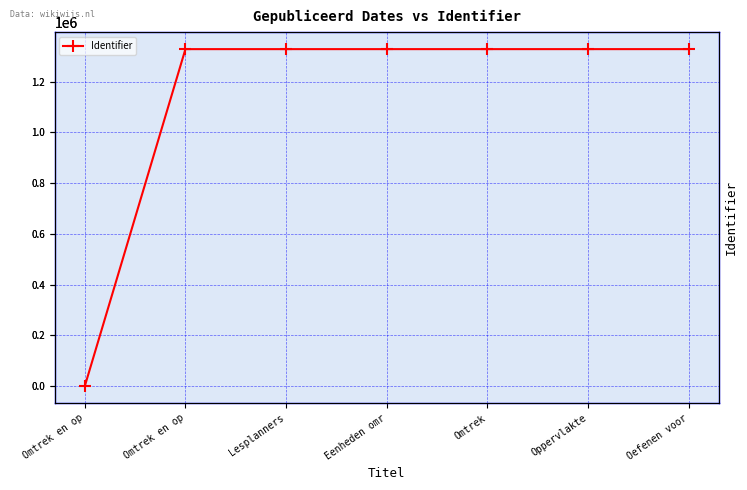

Which label corresponds to the smallest value in the chart?

Omtrek en op